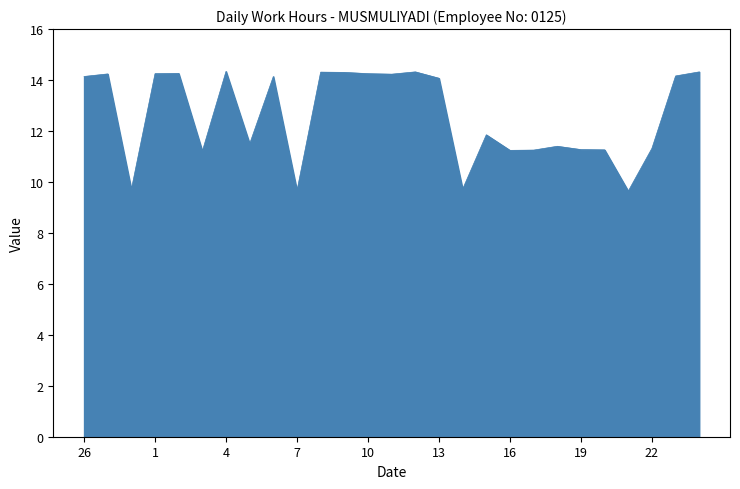

What is the difference between the maximum and minimum values?

4.7